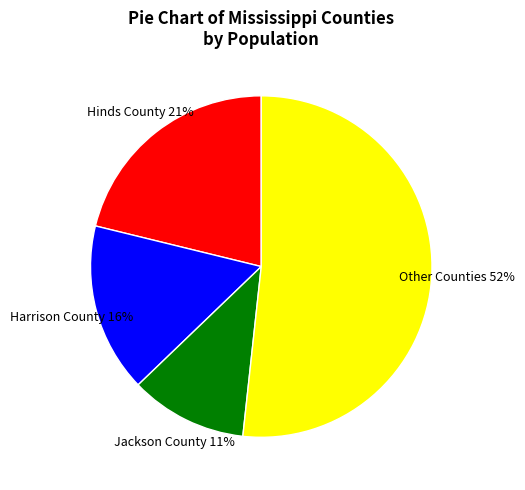

Which slice is the largest?

Other Counties